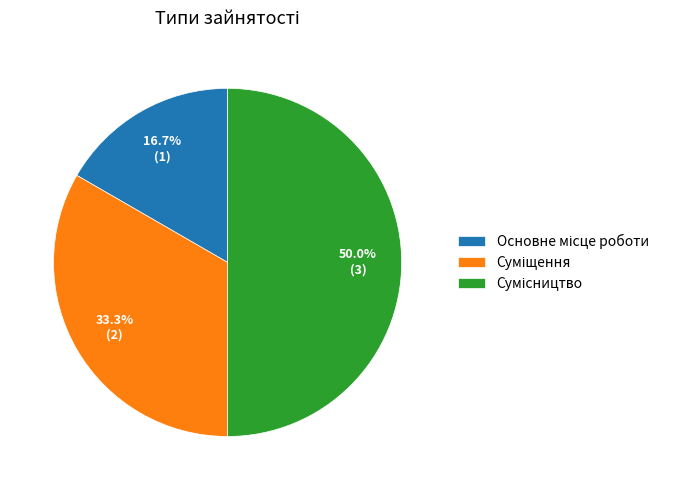

How many slices are in this pie chart?

3